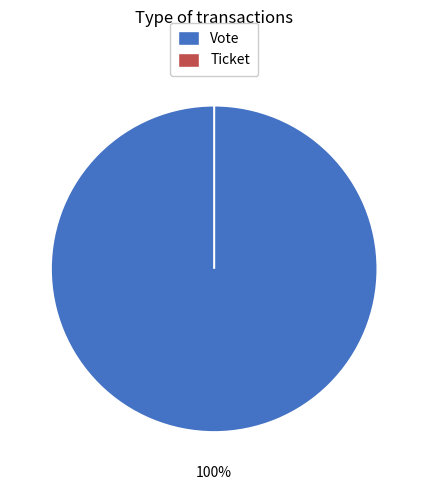

Which category has the biggest portion of the pie?

Vote